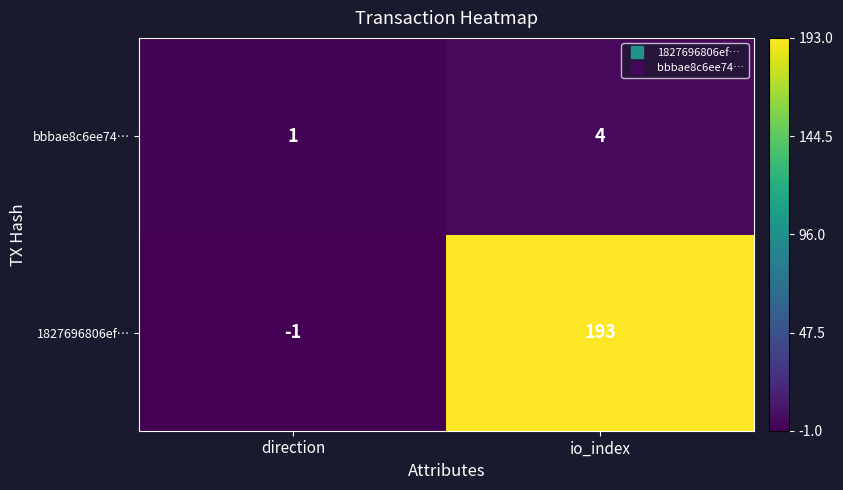

At which category does the chart reach its minimum across all series?

direction